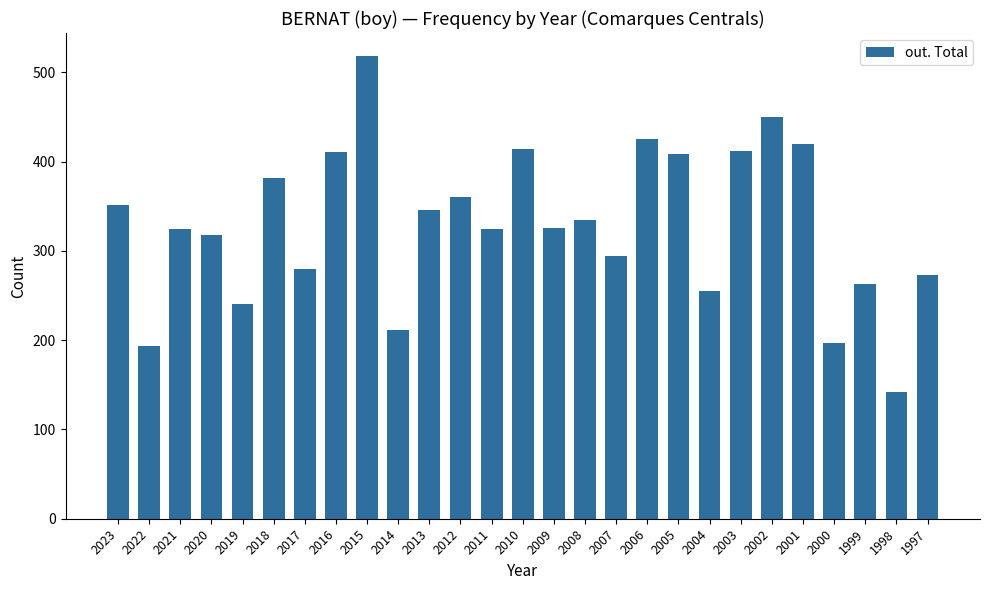

Where does the data first go above 326?

2023